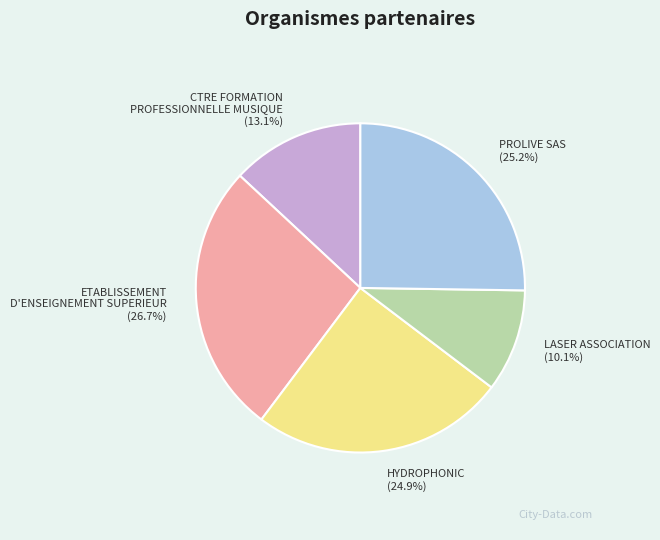

Is there a majority slice in this chart?

No